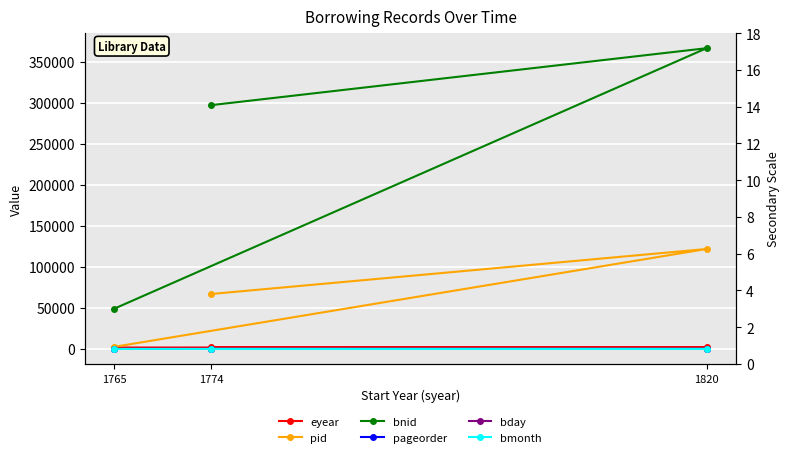

Which category has the highest value across all series?

1820